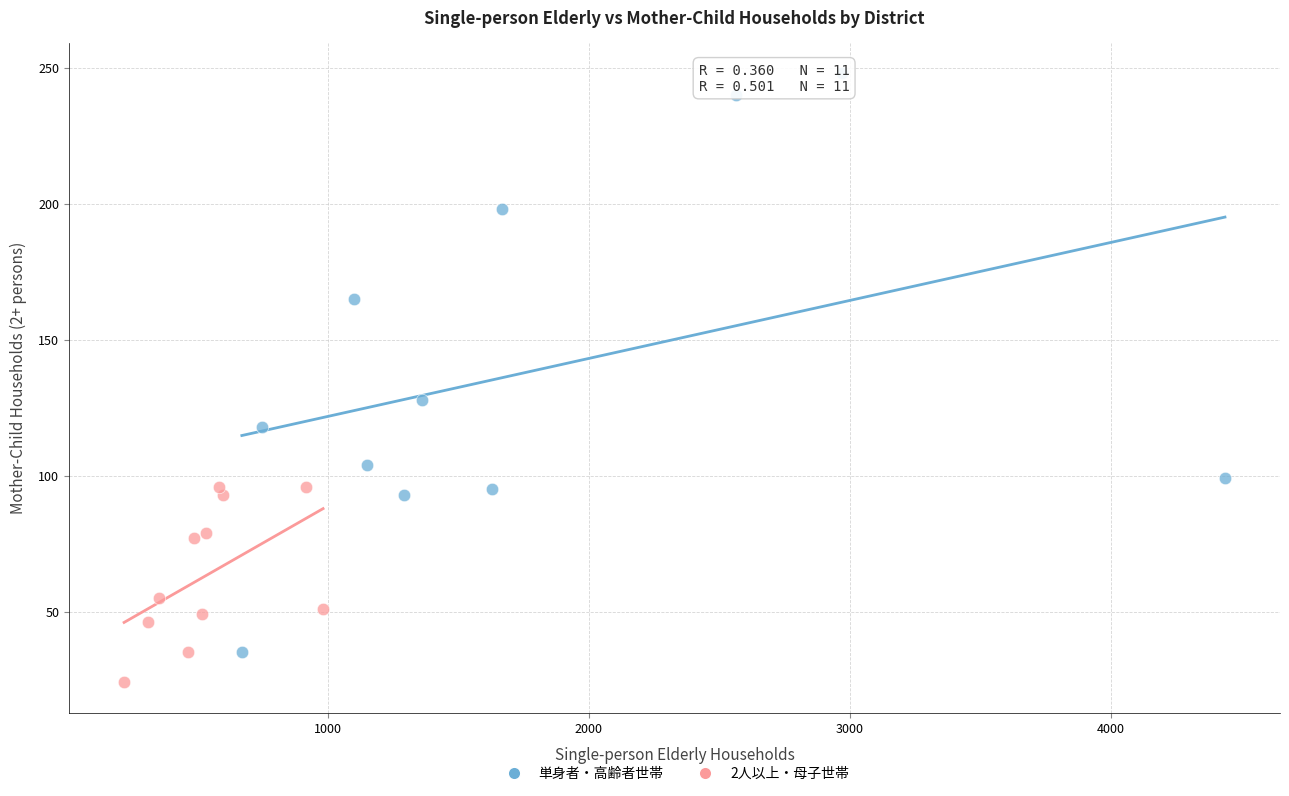

Which series has the largest Y range (max minus min)?

単身者・高齢者世帯